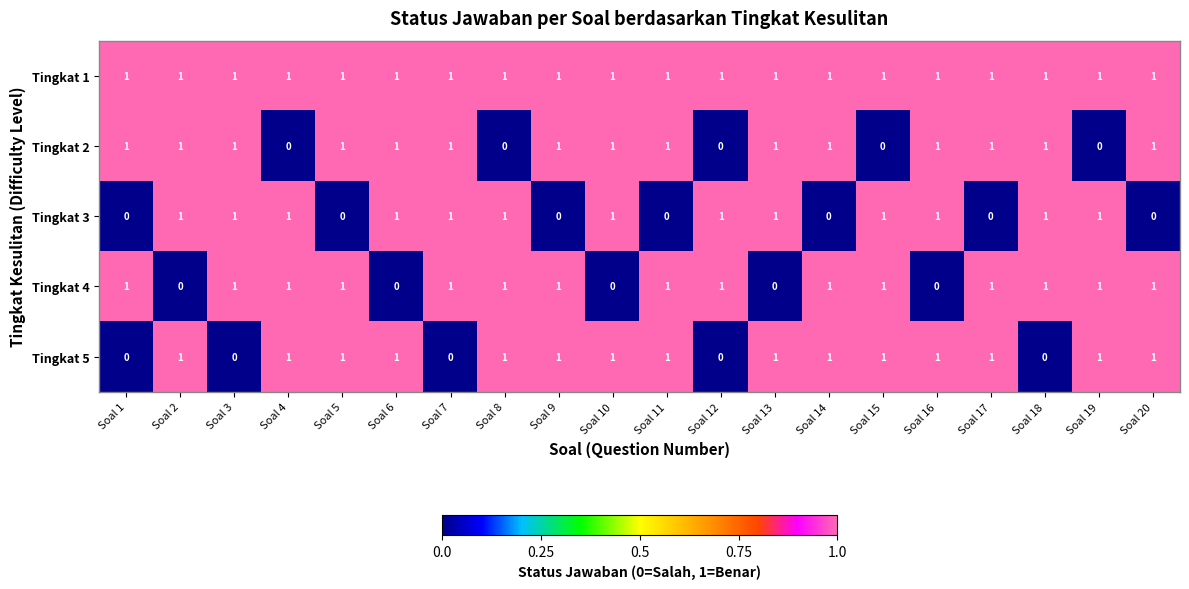

What is the total value across all series at Soal 10?

4